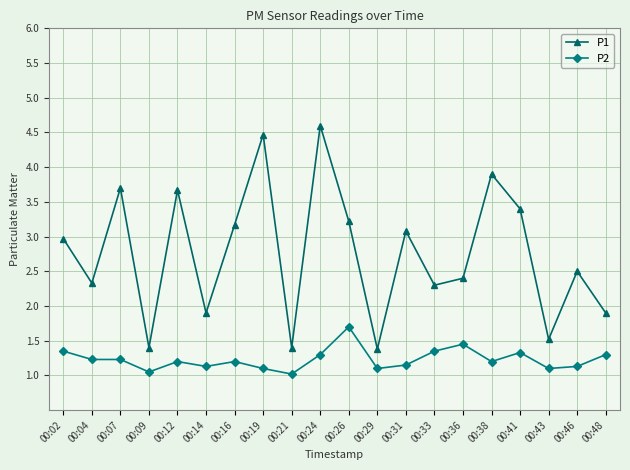

At which category does P1 reach its first local valley?

00:04